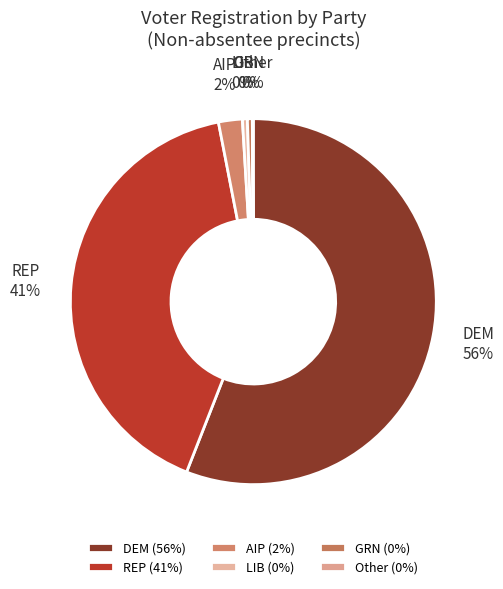

Is DEM the majority of the pie?

Yes